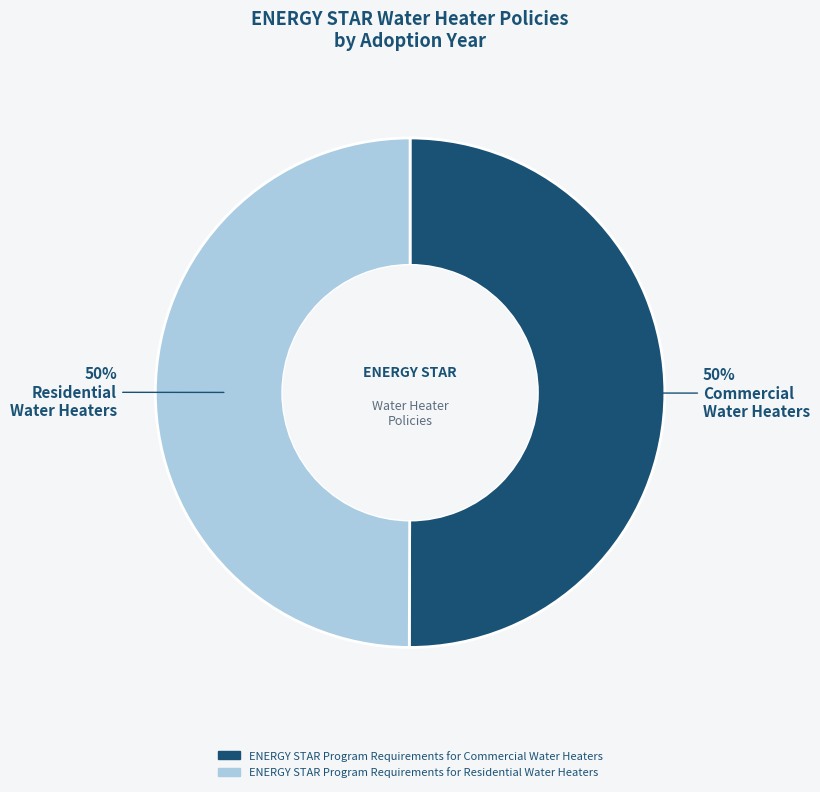

To the nearest percent, what is the combined percentage of ENERGY STAR Program Requirements for Commercial Water Heaters and ENERGY STAR Program Requirements for Residential Water Heaters?

100%